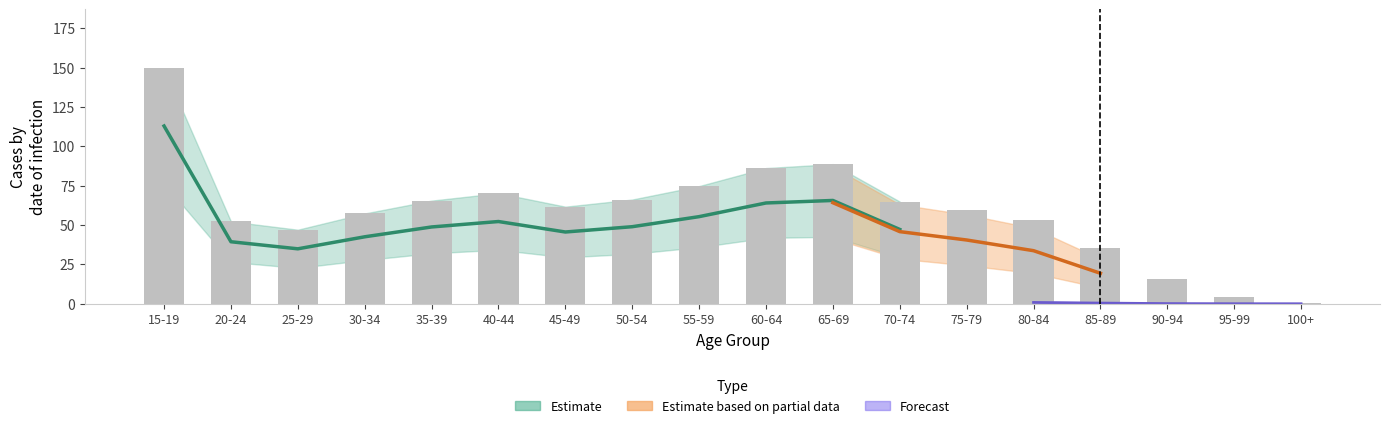

What is the difference between the maximum and minimum values?

148.8